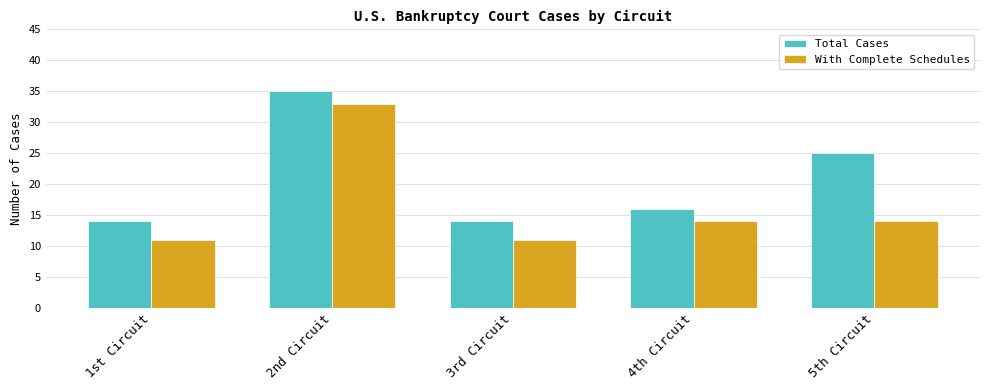

Reading left to right, transcribe all the data shown in this chart.

Total Cases: 14	35	14	16	25
With Complete Schedules: 11	33	11	14	14